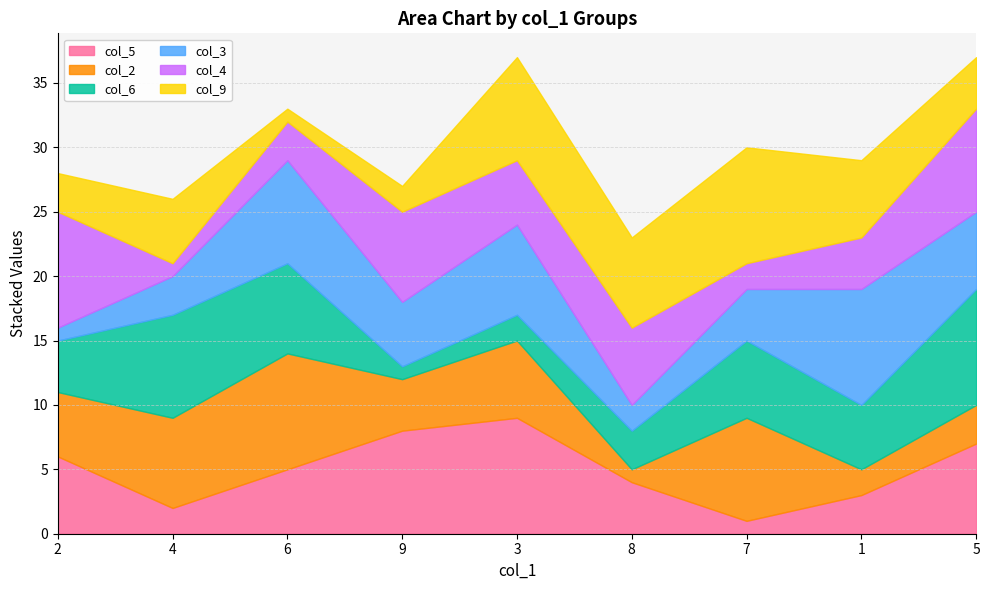

How many data points does each series have?

9